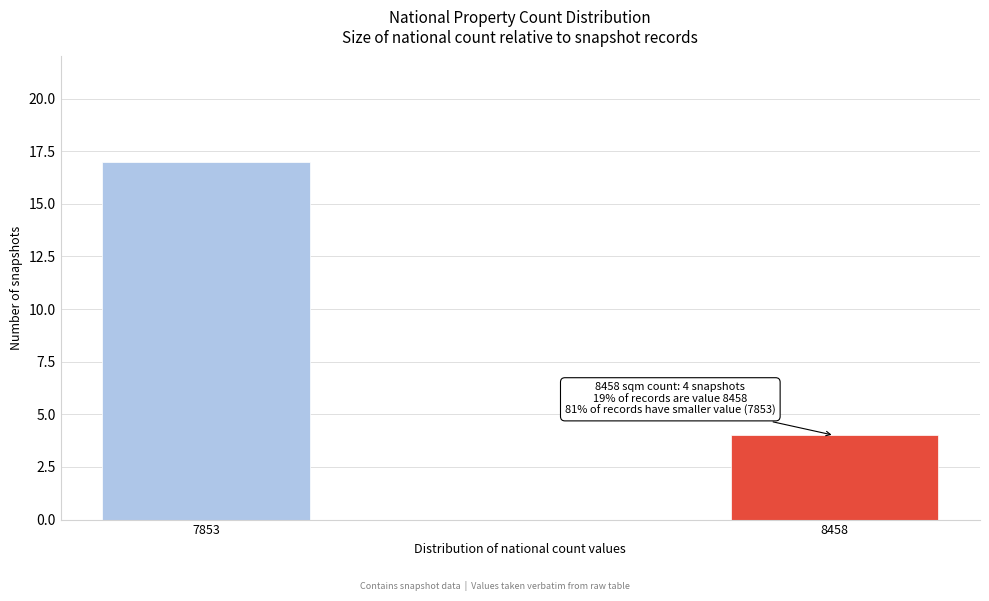

Reading right to left, list all the values displayed in this chart.

8458=4	7853=17